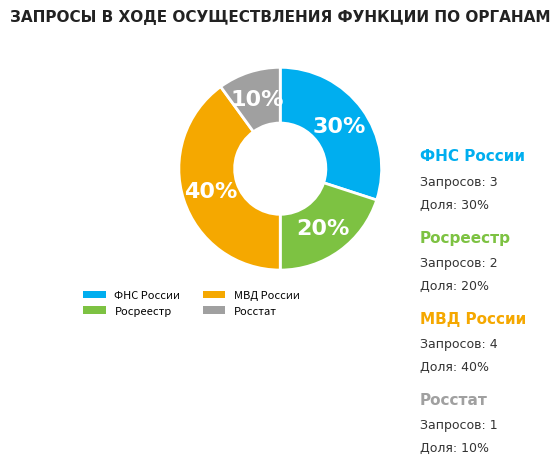

Is the sum of МВД России and Росреестр greater than half?

Yes